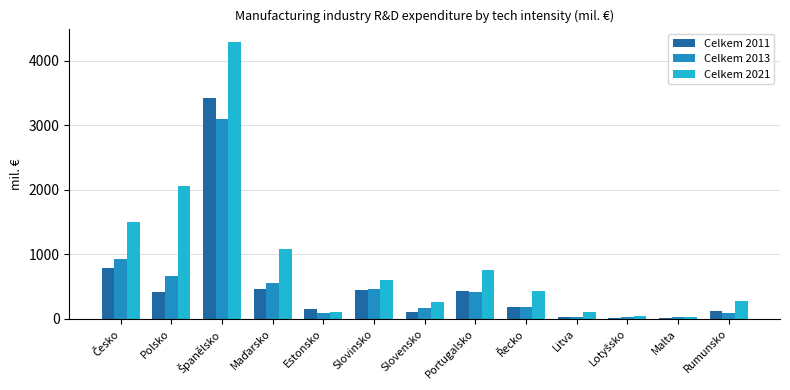

What is the lowest value of the Celkem 2011 series?

14.0